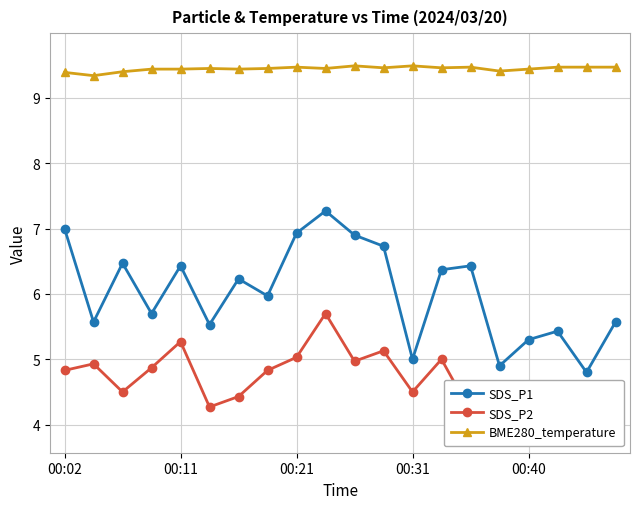

The value of BME280_temperature at 00:02 is 9.4. True or false?

True